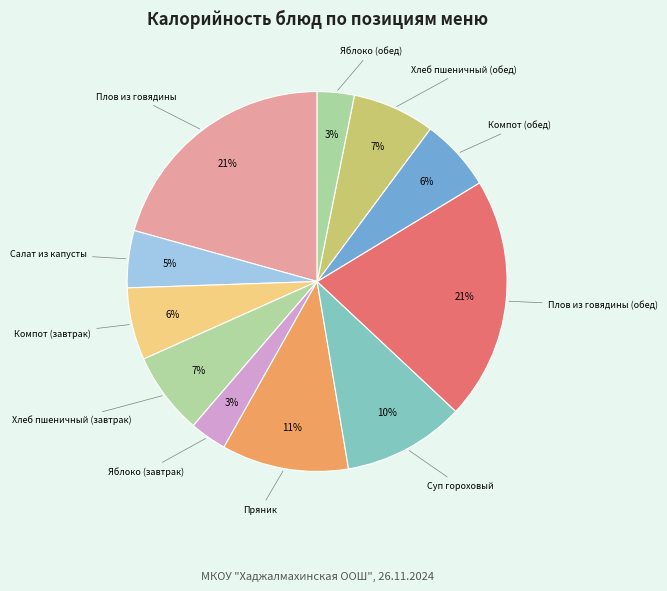

How many slices are in this pie chart?

11